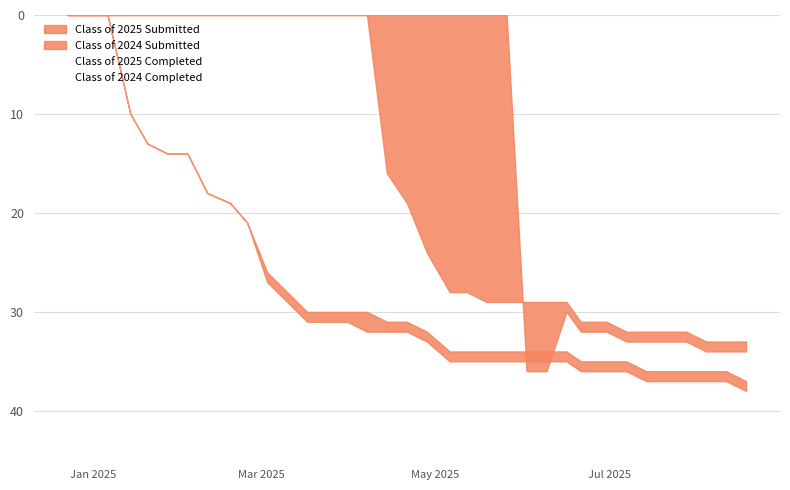

Does the chart have visible grid lines?

Yes